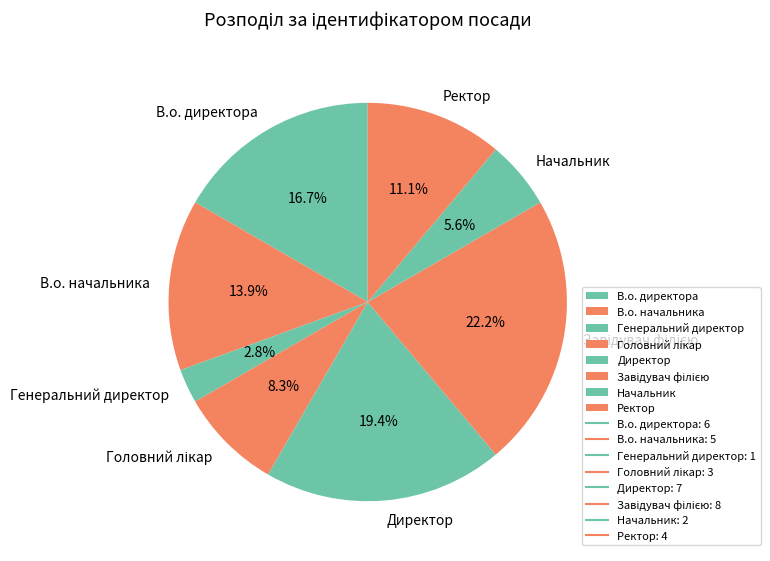

What percentage is the Ректор slice, to the nearest percent?

11%